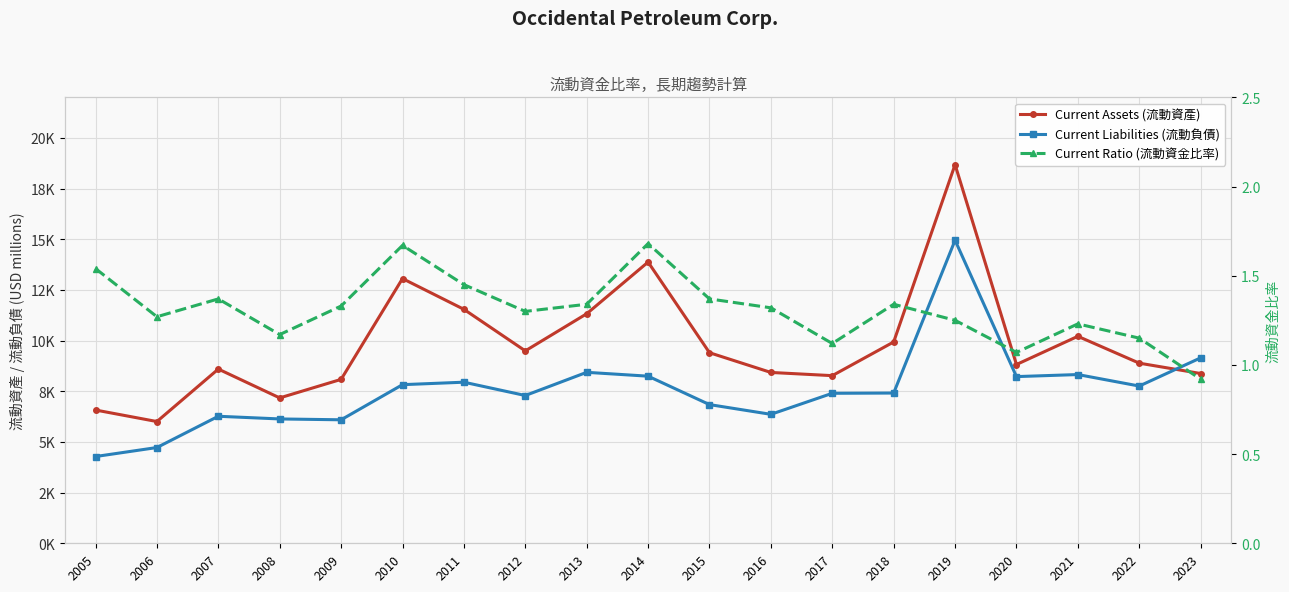

Which has a higher value, 2017 or 2010?

2010